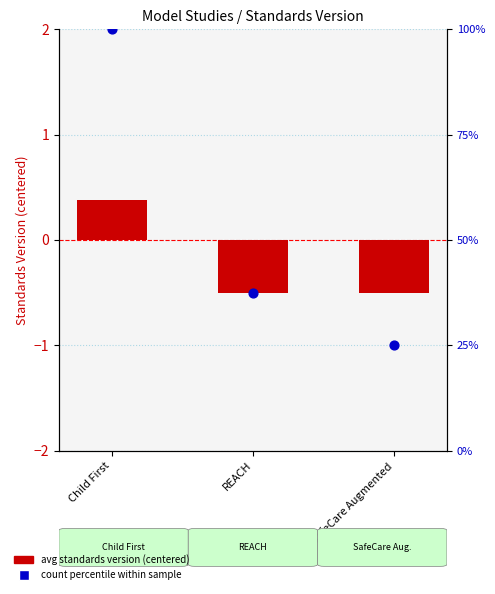

At how many categories does at least one series exceed 18?

3